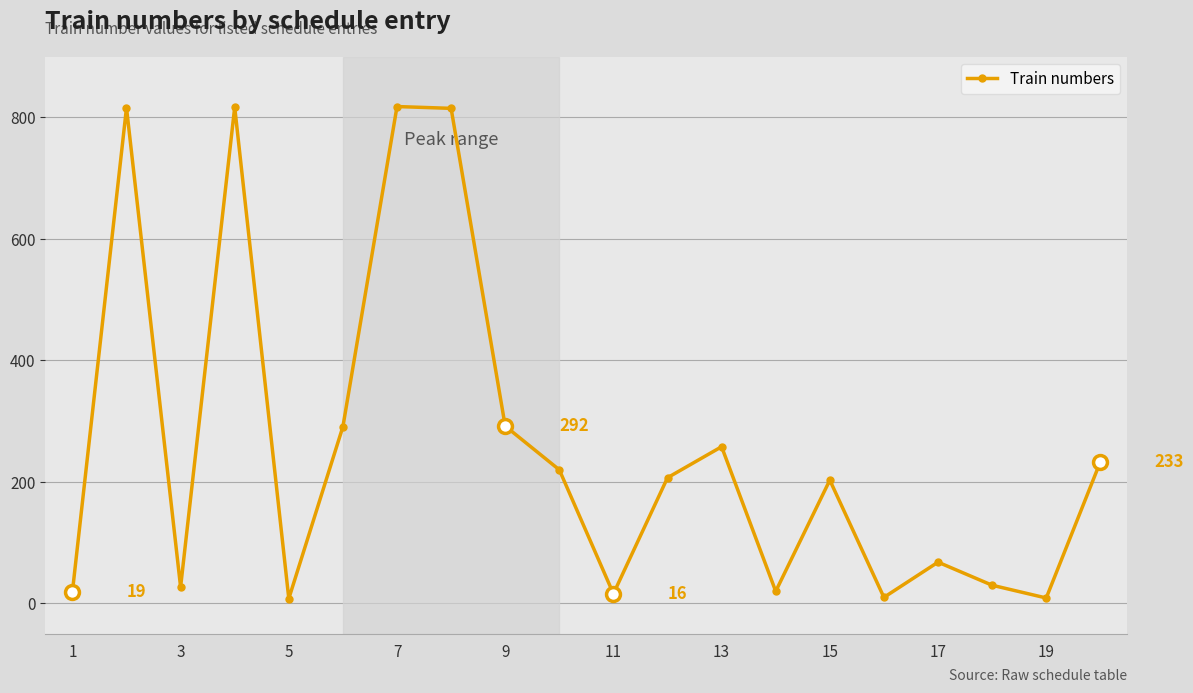

What is the minimum value shown in the chart?

8